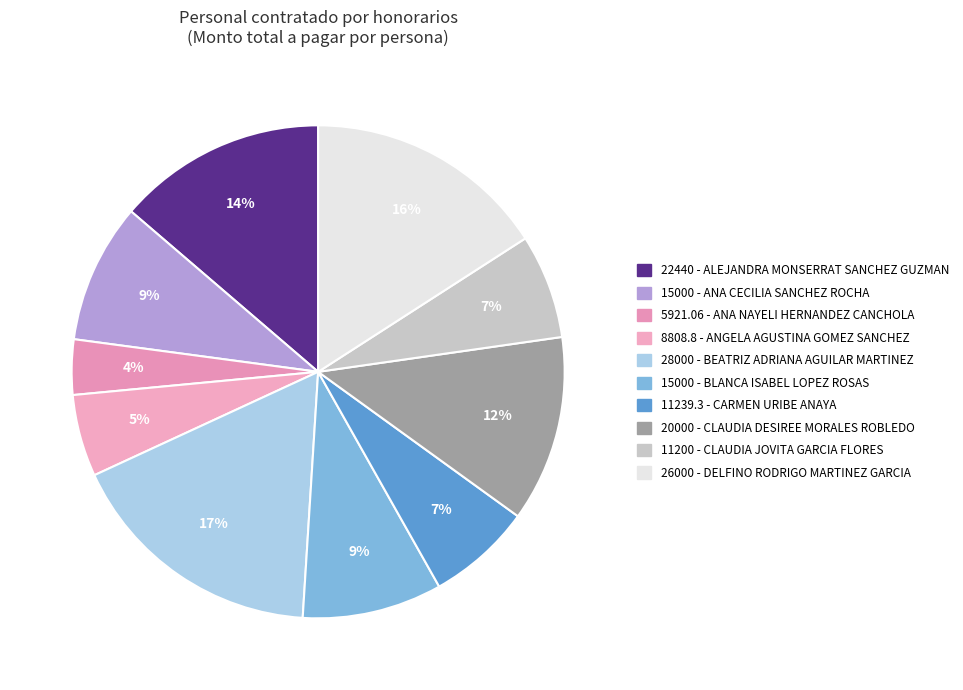

How many segments does this pie chart have?

10